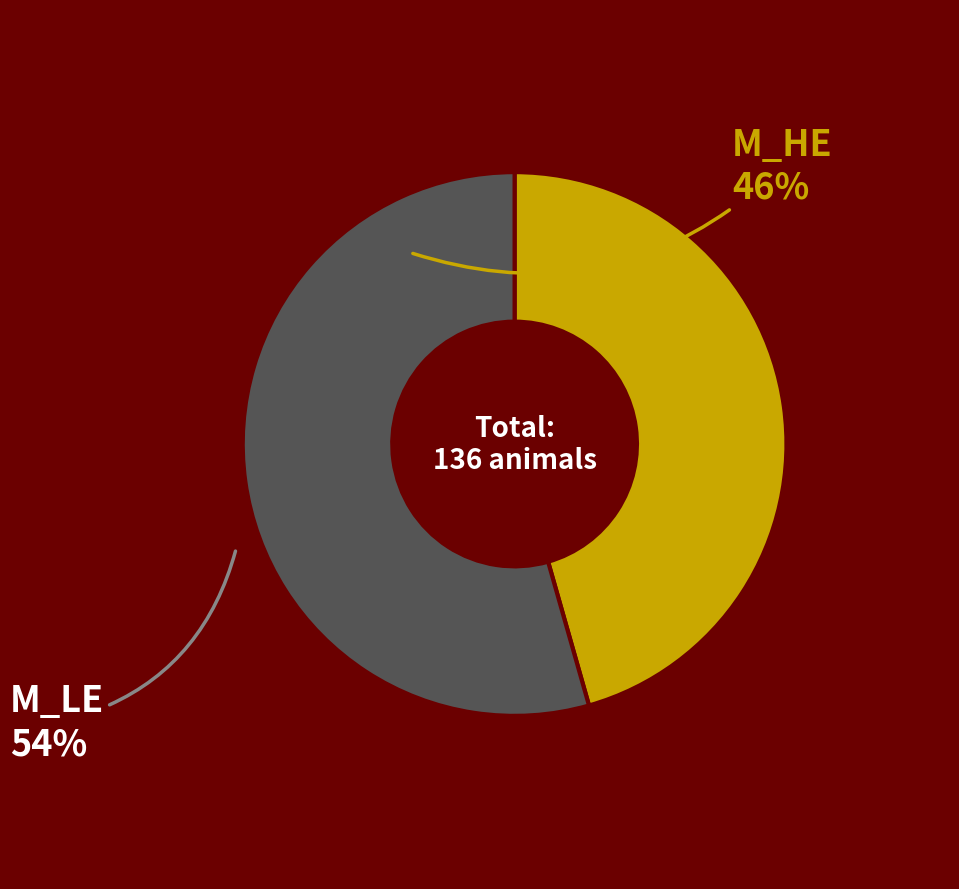

Does any single category account for the majority?

Yes